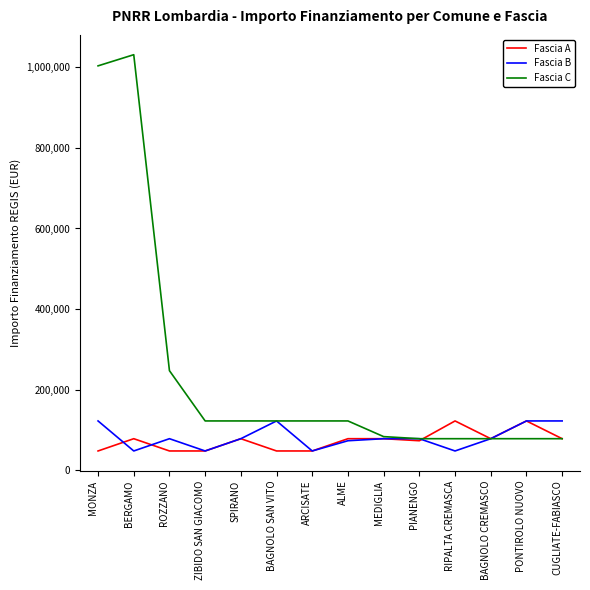

At how many categories does at least one series exceed 961581?

2